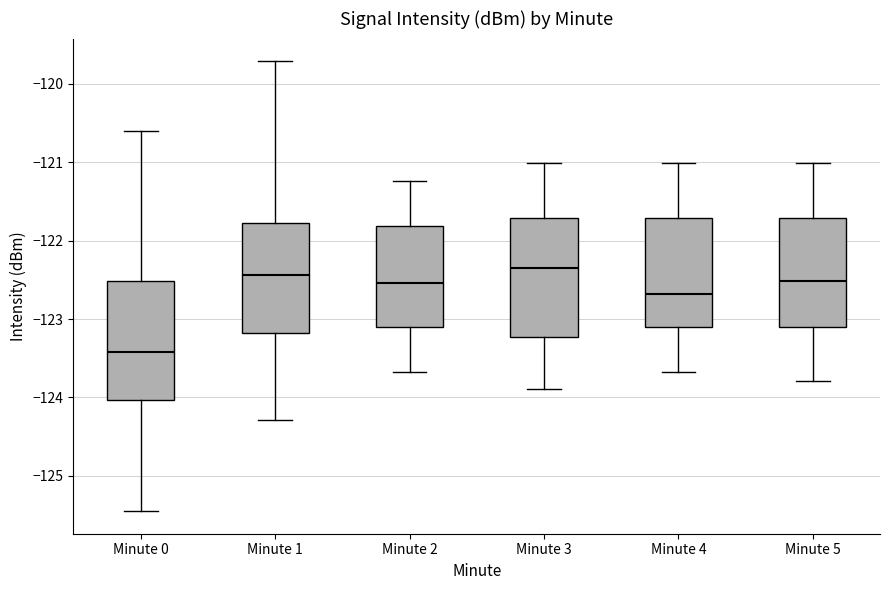

Where does the upper whisker of the box for Minute 2 end on the y-axis? The values are not printed on the chart, so give them approximately, as read against the axis.

-121.2